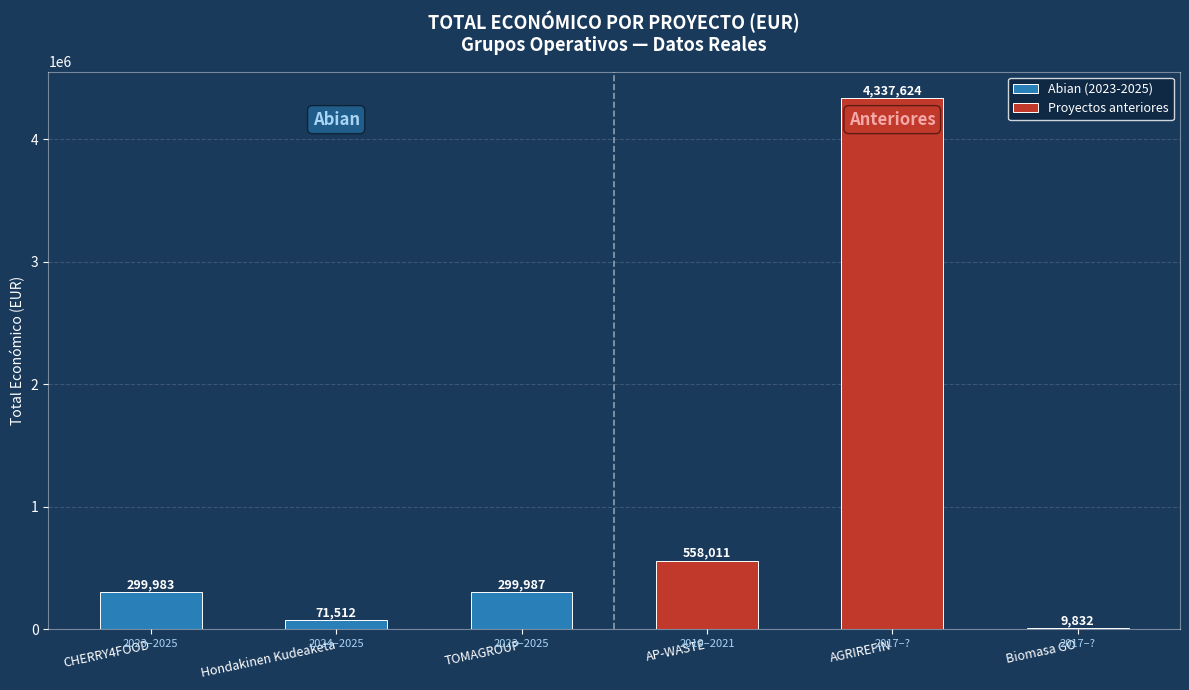

What is the greatest value displayed?

4337624